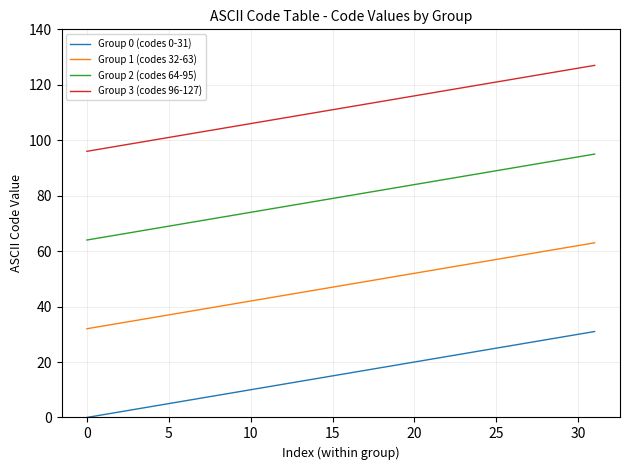

What is the average value of the Group 1 (codes 32-63) series?

48